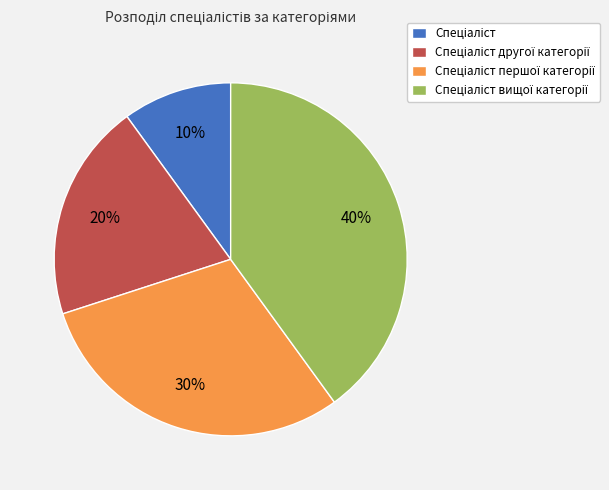

To the nearest percent, what is the difference between the largest and smallest slice percentages?

30%